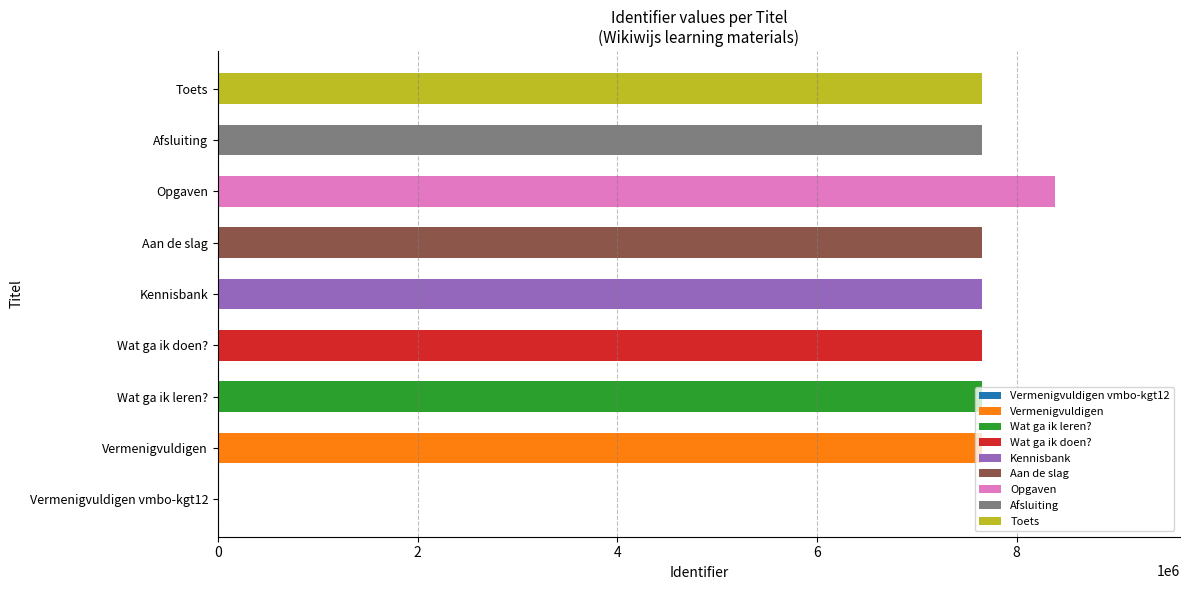

How many series are shown in this chart?

1